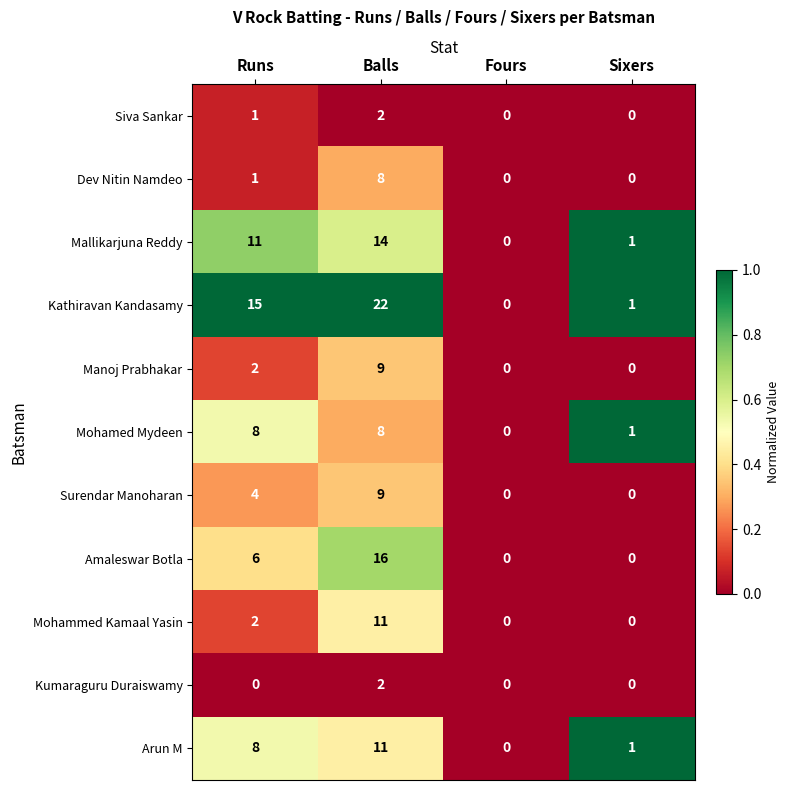

What is the maximum value for Amaleswar Botla?

16